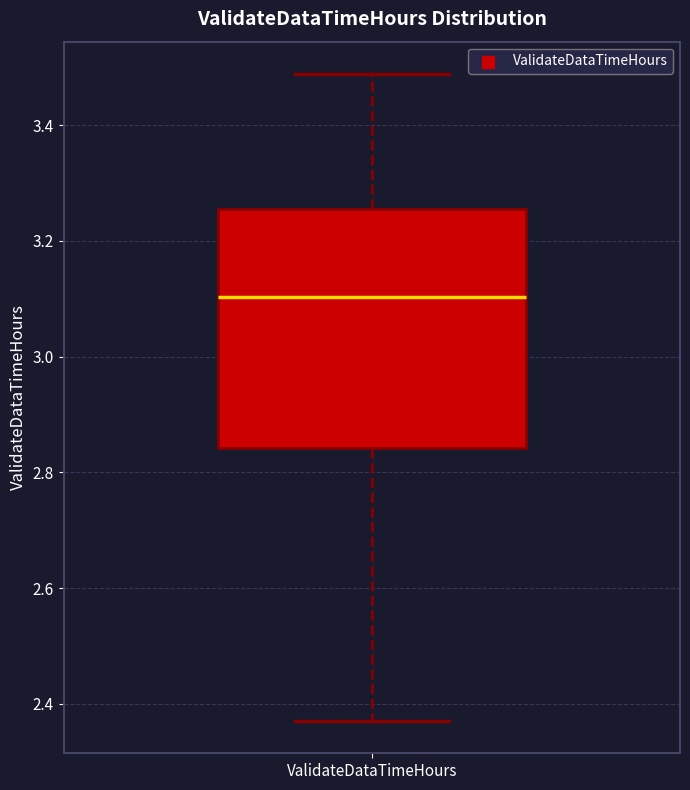

Where is the lower edge of the box for ValidateDataTimeHours on the y-axis? The values are not printed on the chart, so give them approximately, as read against the axis.

2.84